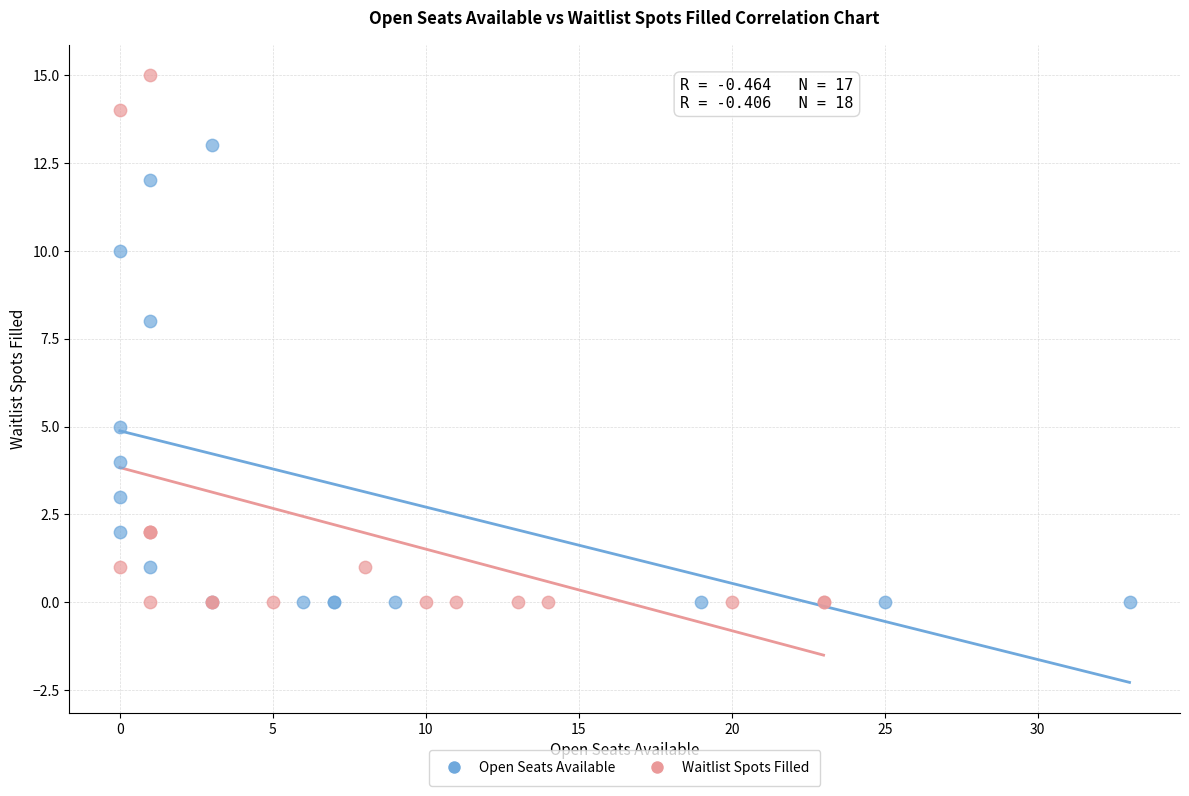

Which series contains the highest Y value?

Waitlist Spots Filled